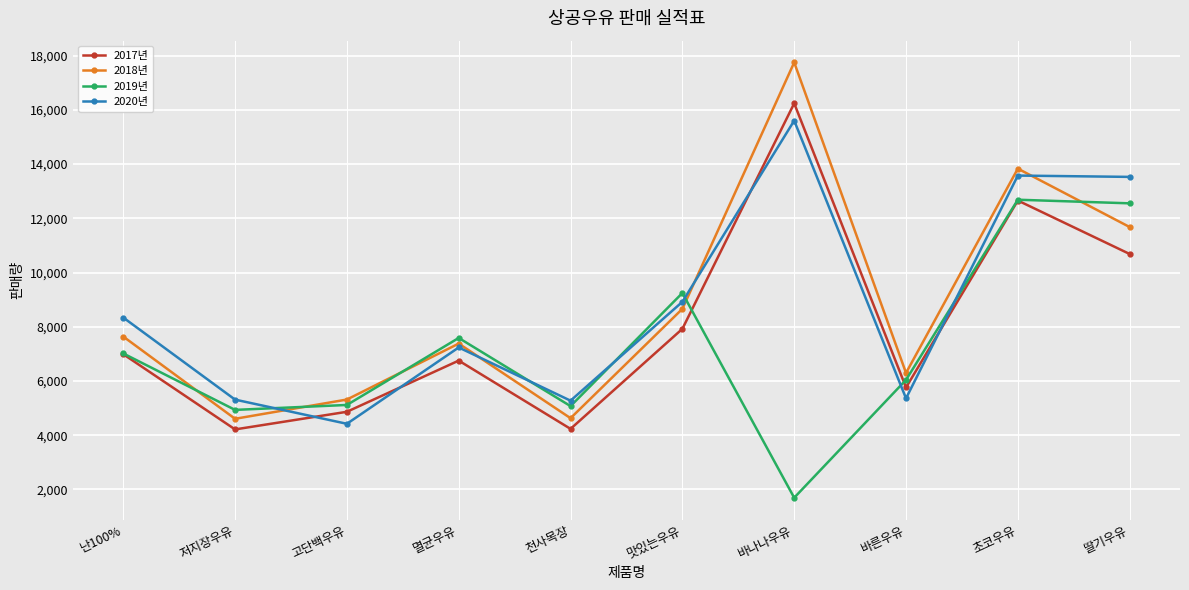

Rank the series by their maximum value, from lowest to highest.

2019년, 2020년, 2017년, 2018년